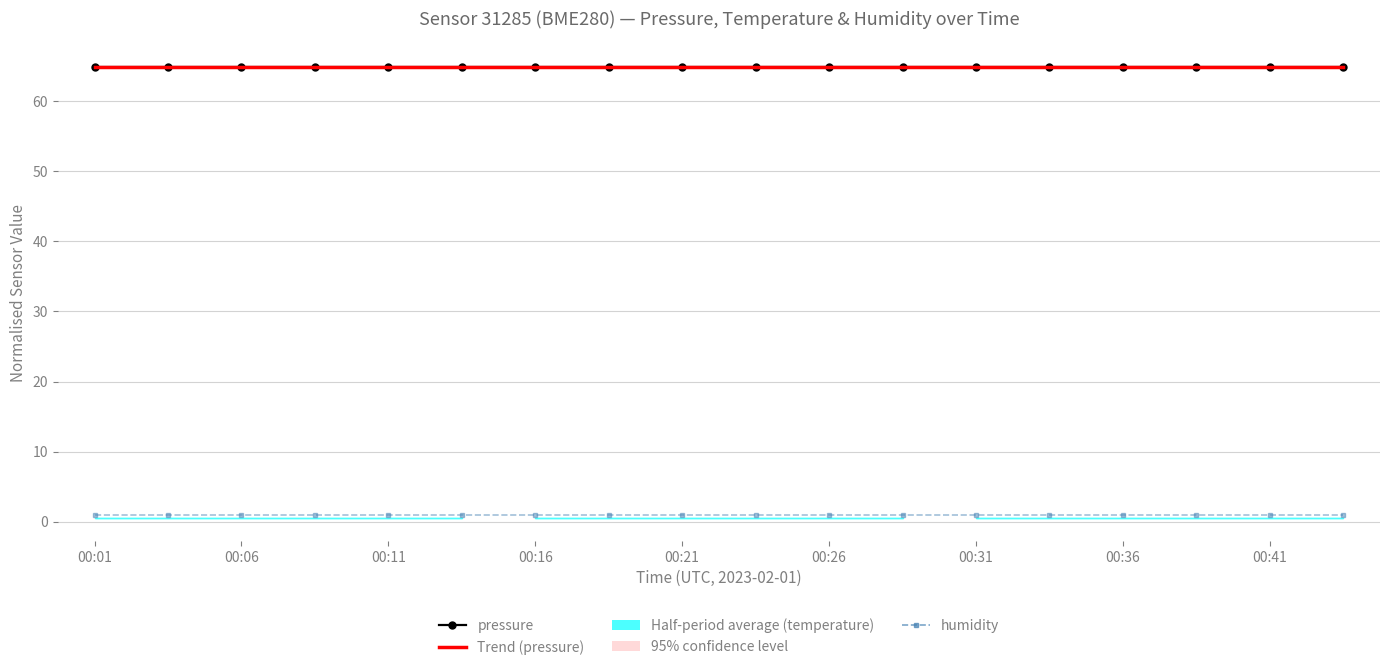

The value of Trend (pressure) at 17 is 64.9. True or false?

True